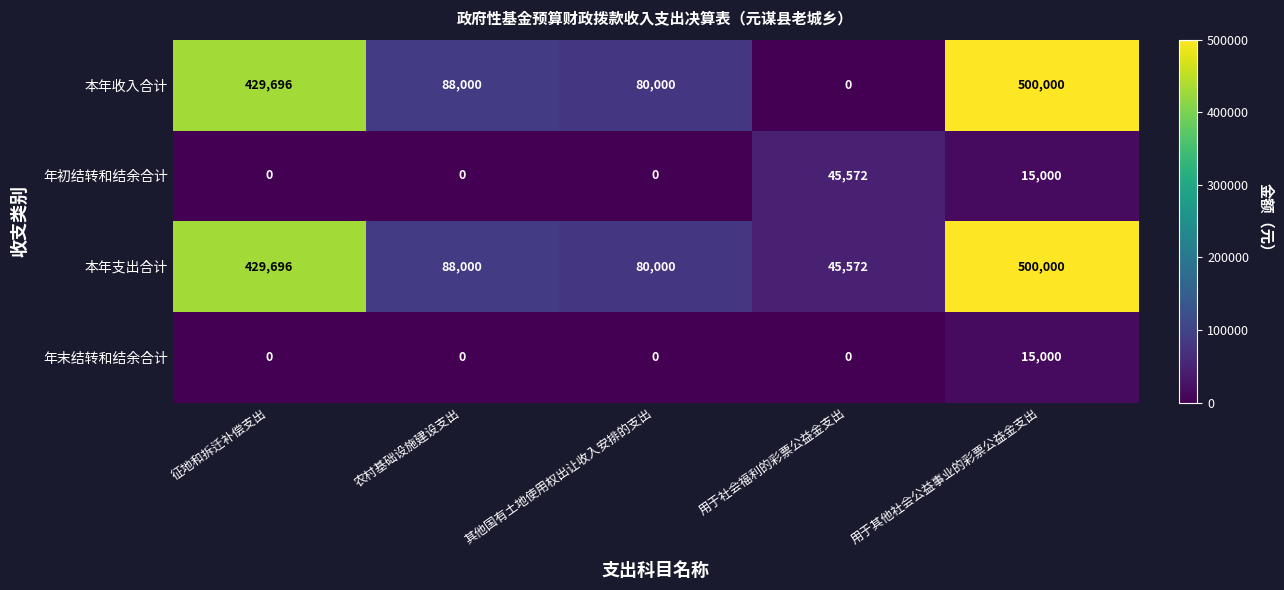

Between 用于社会福利的彩票公益金支出 and 用于其他社会公益事业的彩票公益金支出, which series saw the biggest shift?

本年收入合计